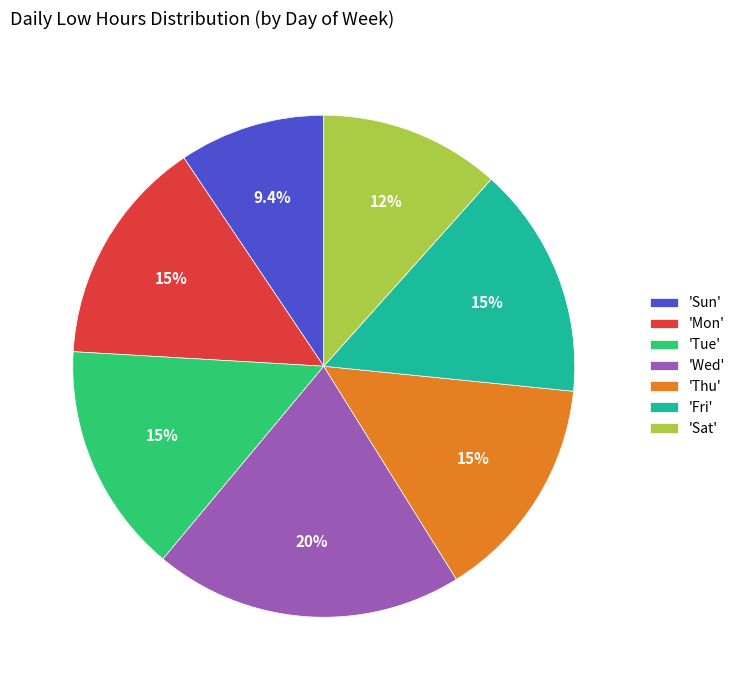

Which has a higher value, 'Thu' or 'Sat'?

'Thu'